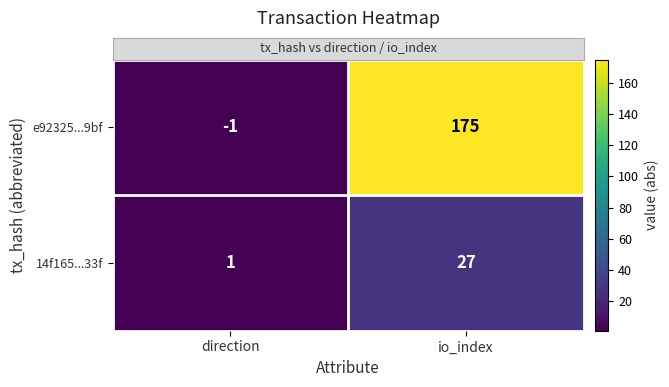

Which series changed the most between direction and io_index?

e92325...9bf